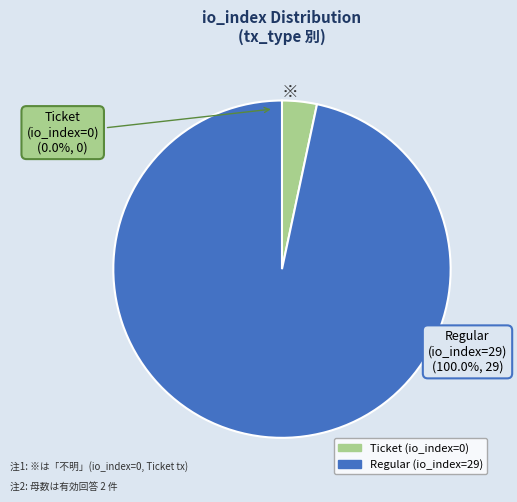

Rank the categories by value from lowest to highest.

Ticket (tx), Regular (tx)